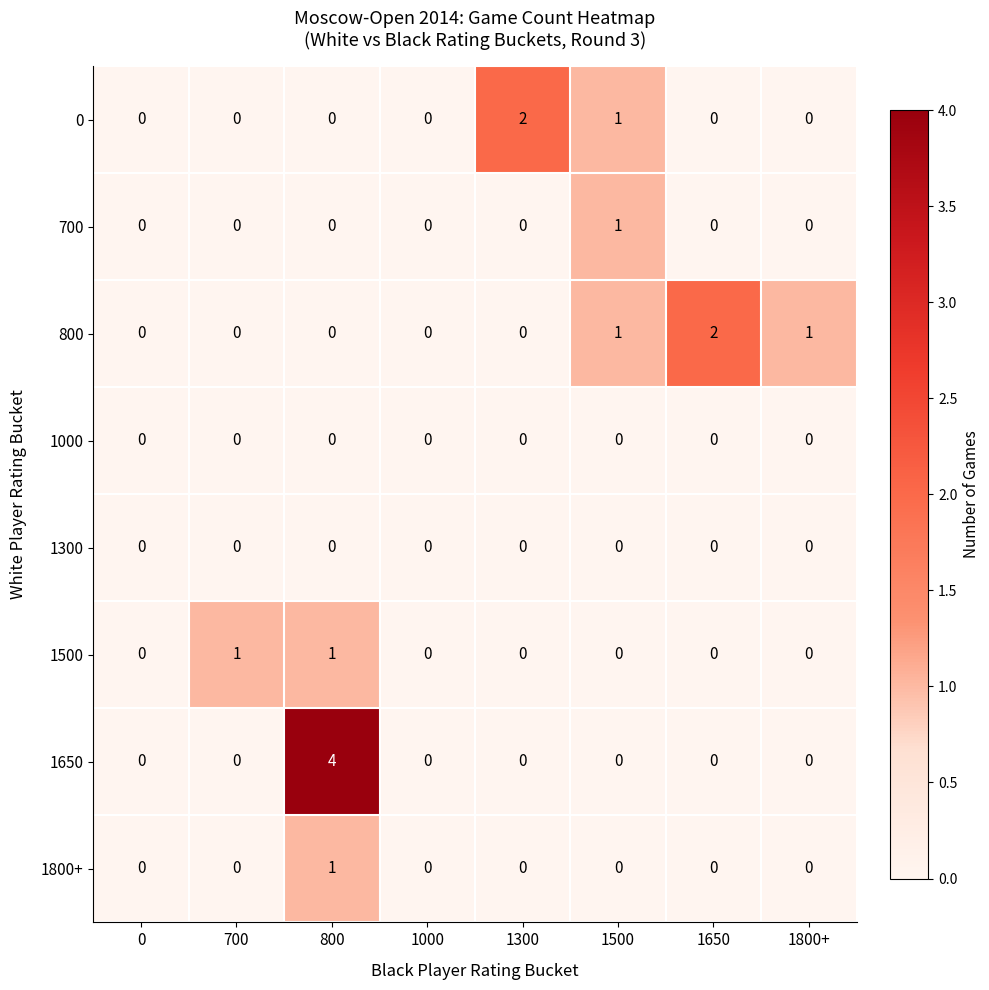

The 800 series shows 2 at 1650. True or false?

True